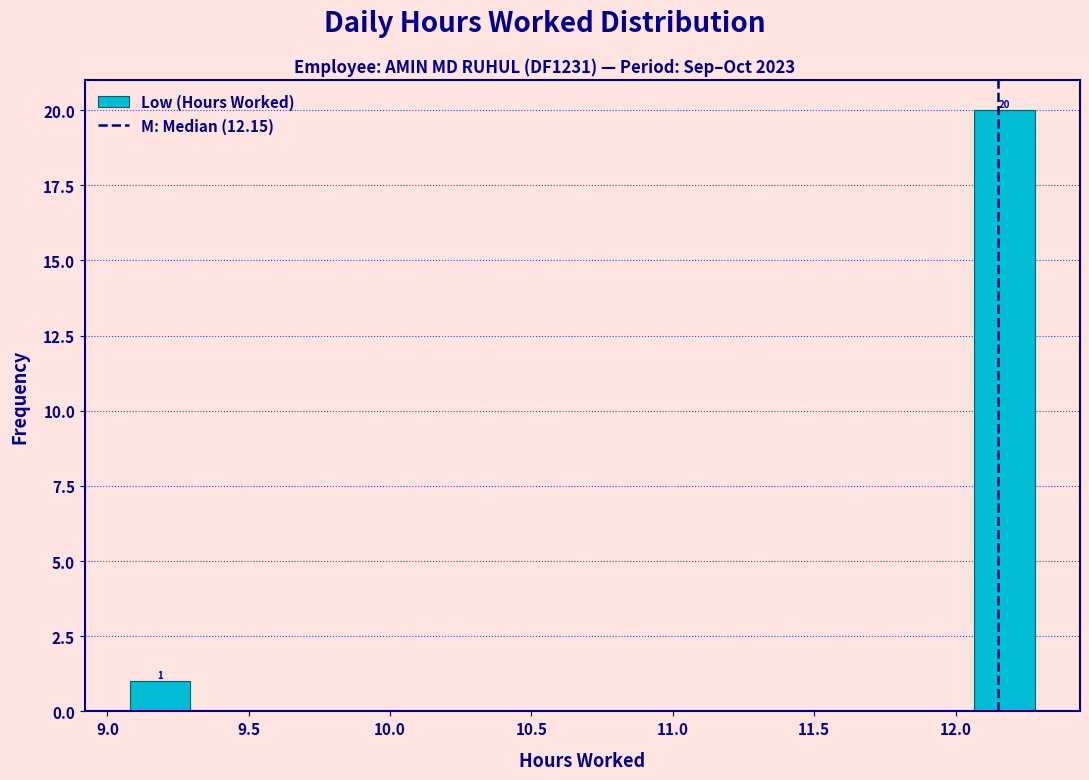

Over which range of the x-axis is the bar tallest?

12.05 to 12.30